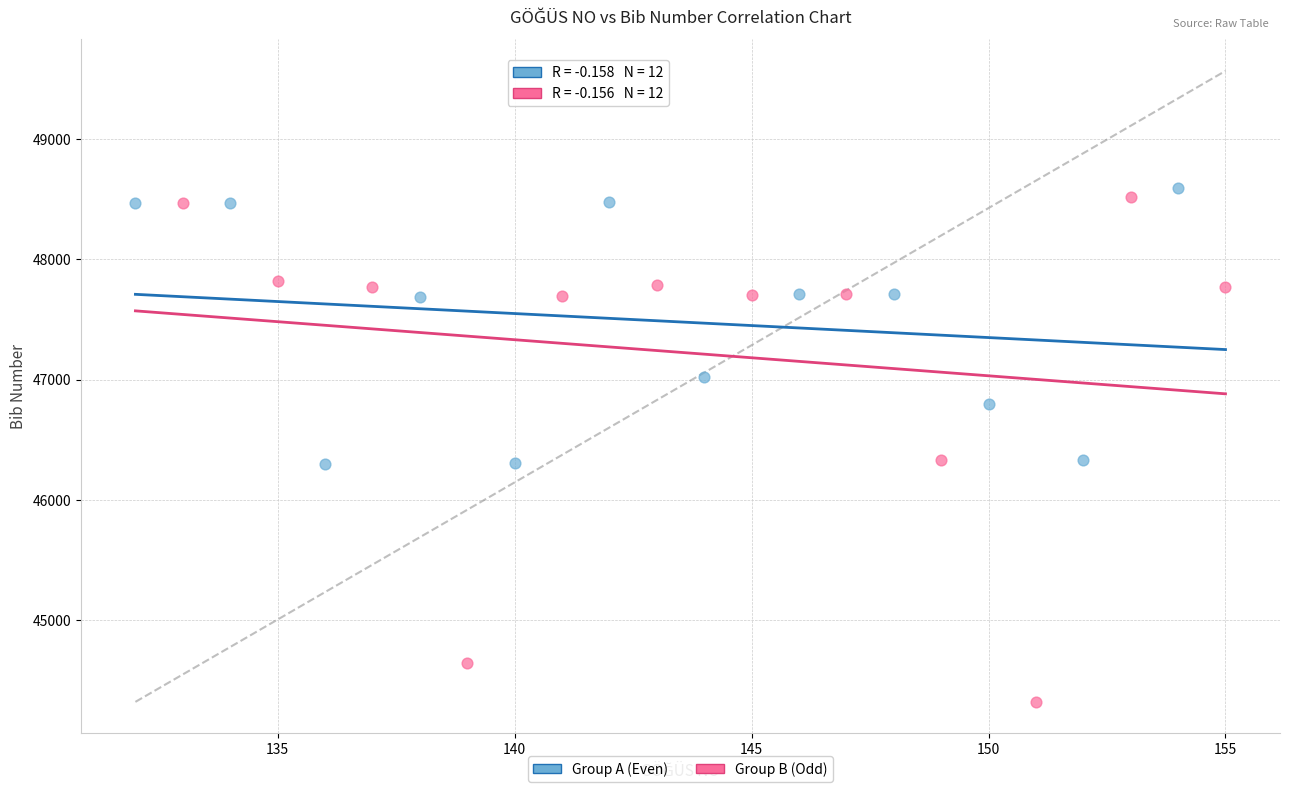

Which series has the largest Y range (max minus min)?

Group B (Odd)